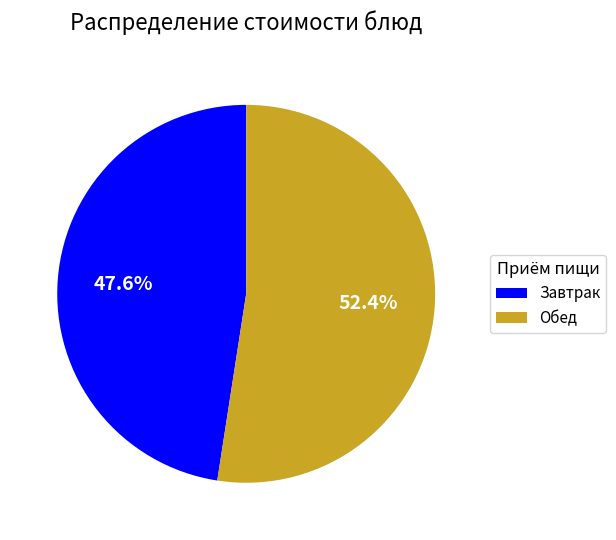

Rank the categories by value from lowest to highest.

Завтрак, Обед